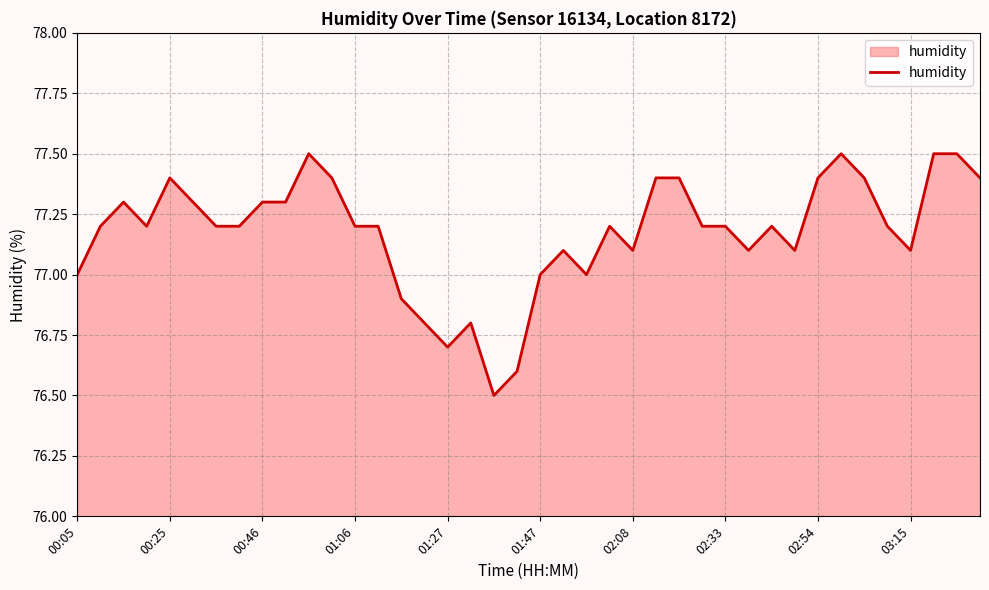

What is the maximum value shown in the chart?

77.5